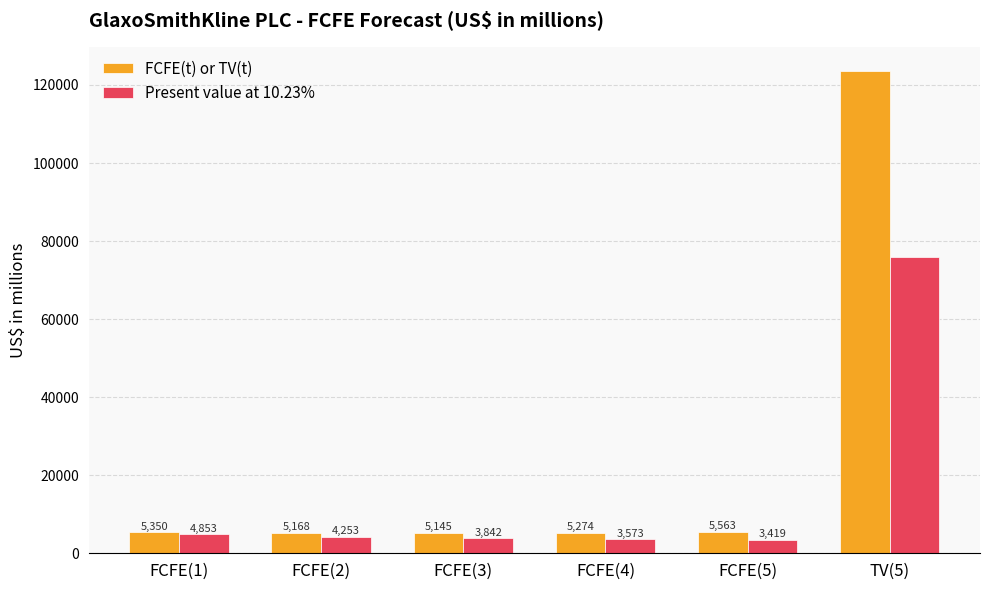

At TV(5), list the series in order from largest to smallest.

FCFE(t) or TV(t), Present value at 10.23%